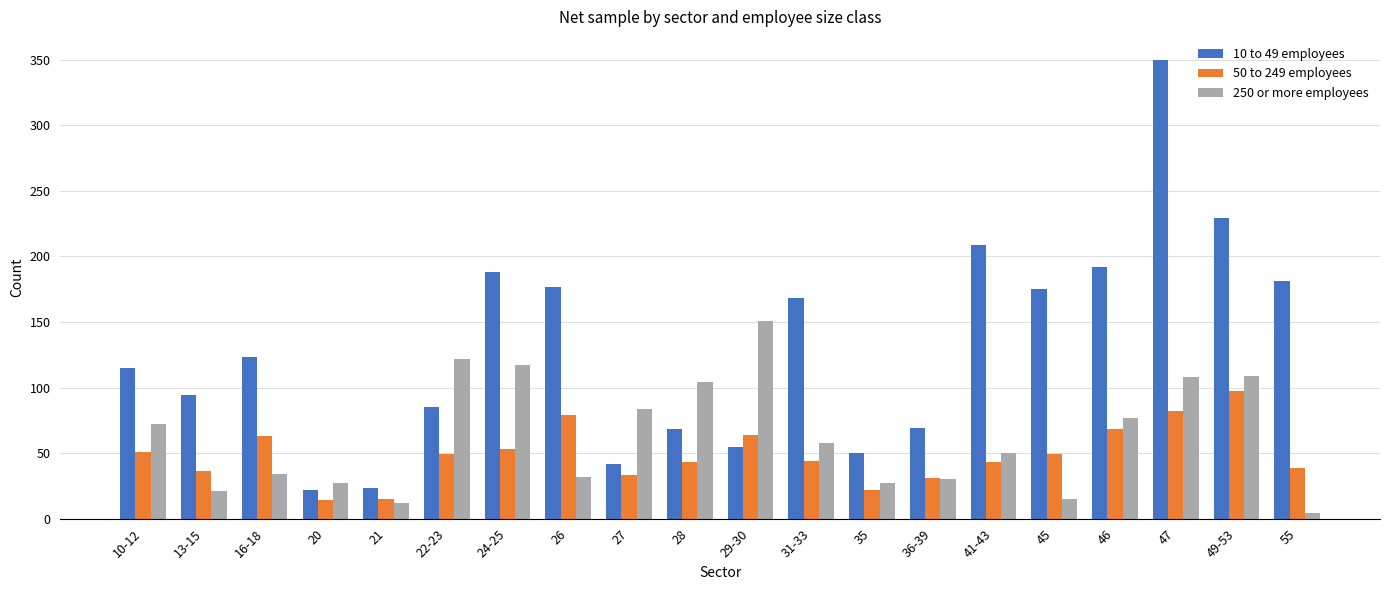

Is the value of 10 to 49 employees at 55 greater than the value of 250 or more employees at 21?

Yes